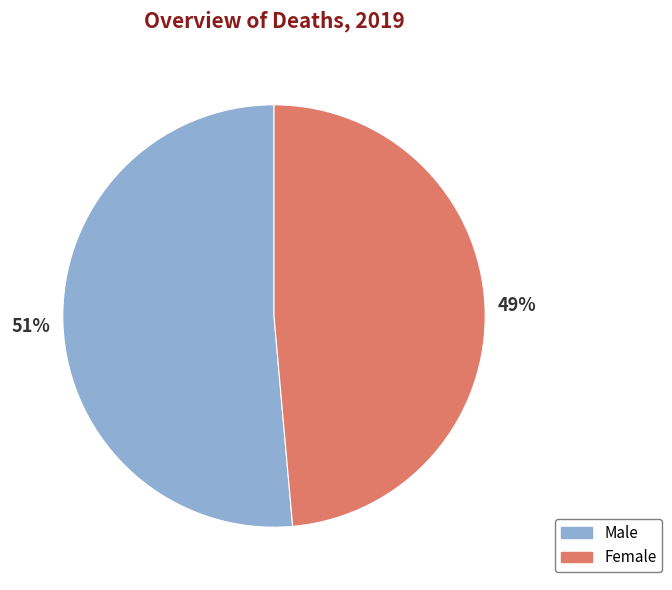

To the nearest percent, what portion does Female represent?

49%